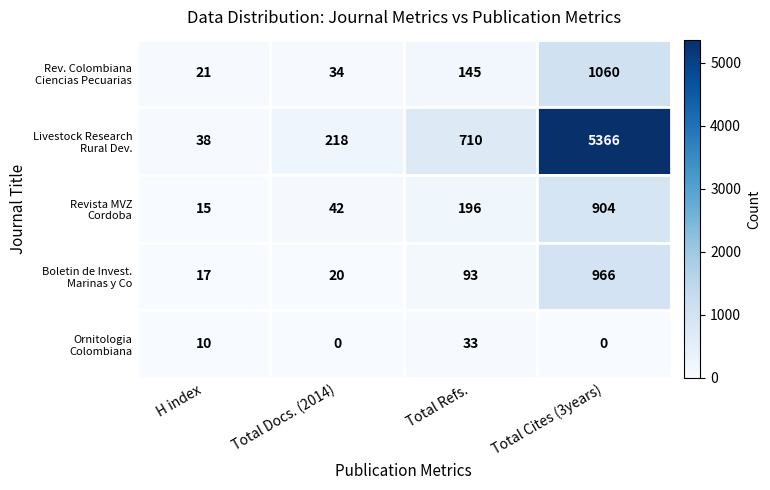

What is the difference between the highest and lowest values at Total Refs.?

677